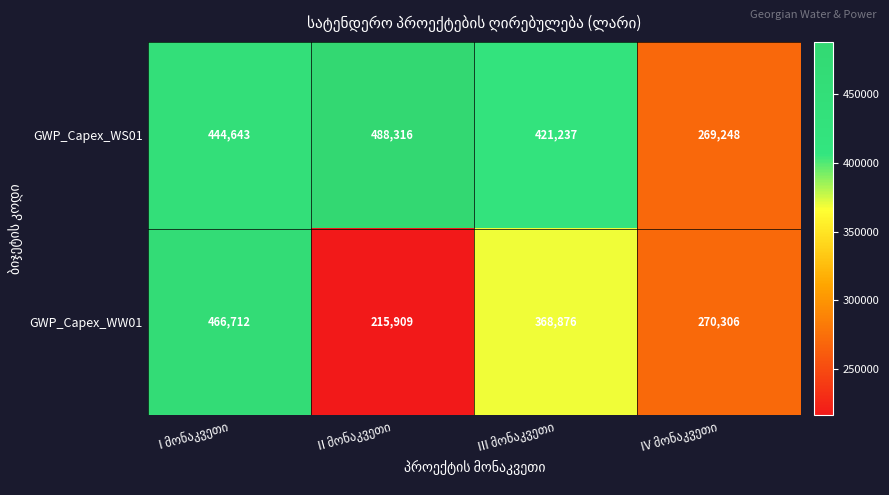

What is the maximum value shown in the chart?

488316